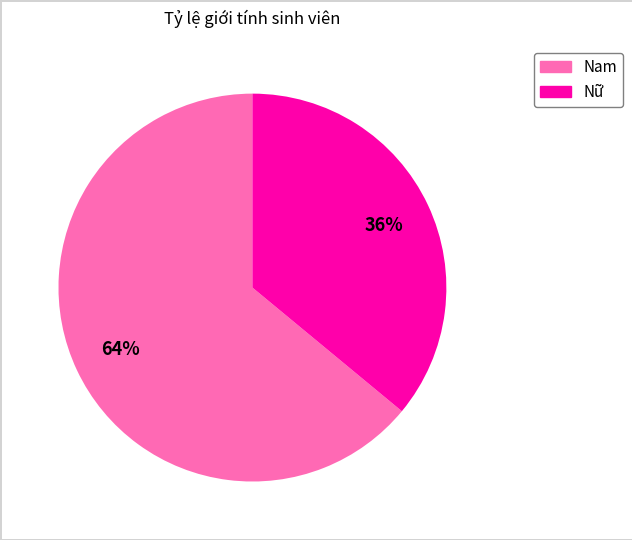

True or false: Nam accounts for 72% of the total.

False